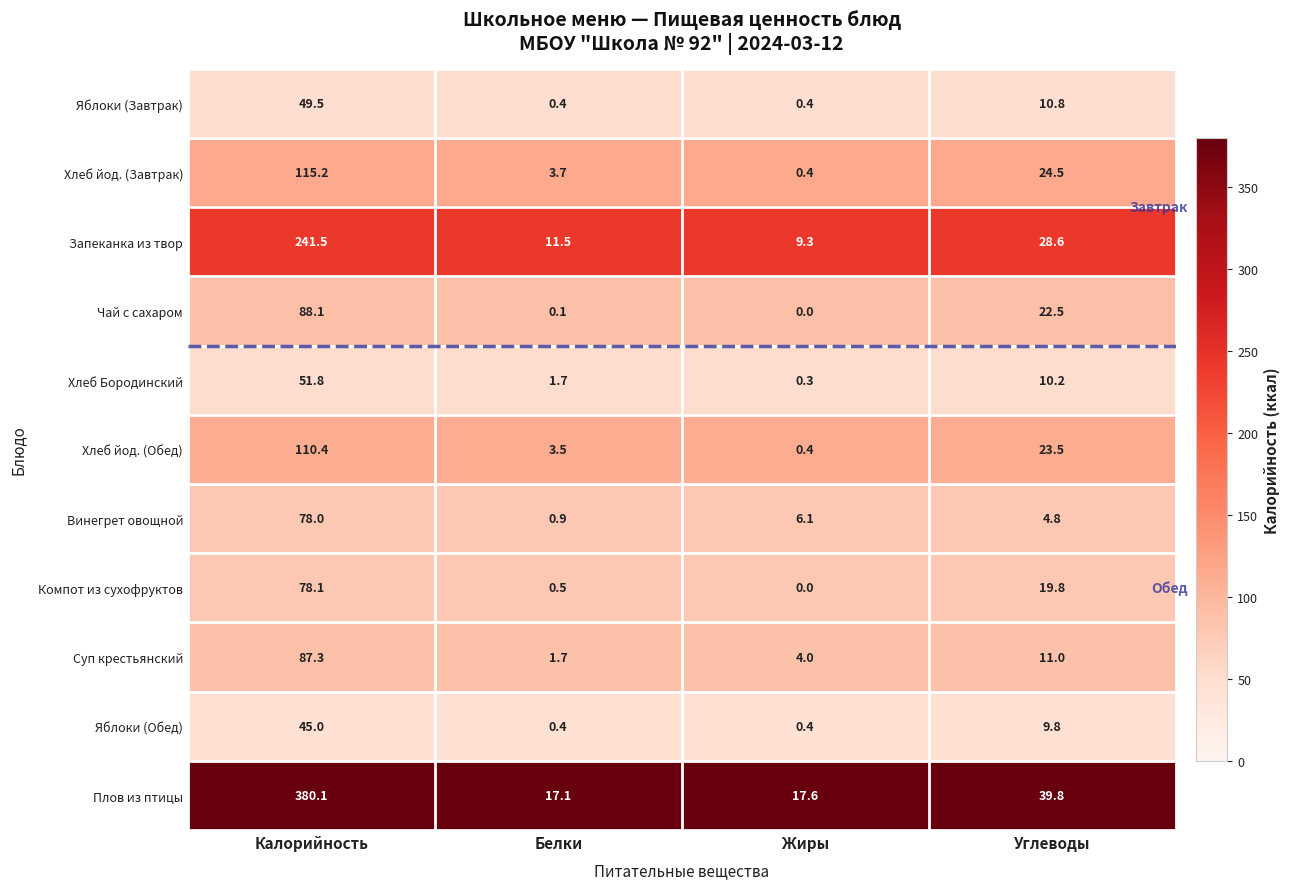

What is the total value across all series at Белки?

41.5